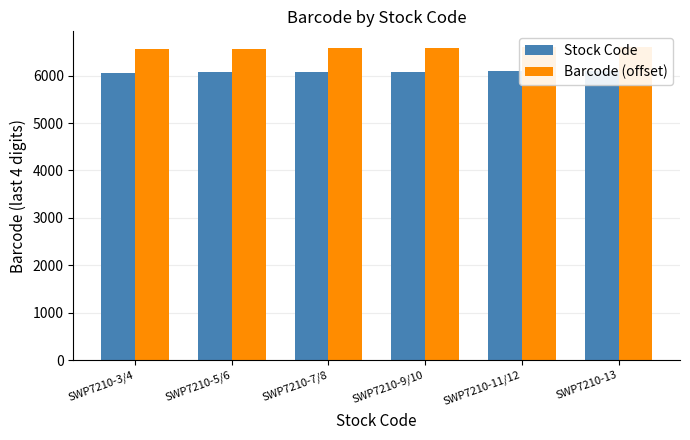

What value does the Barcode (offset) series have at SWP7210-5/6?

6566